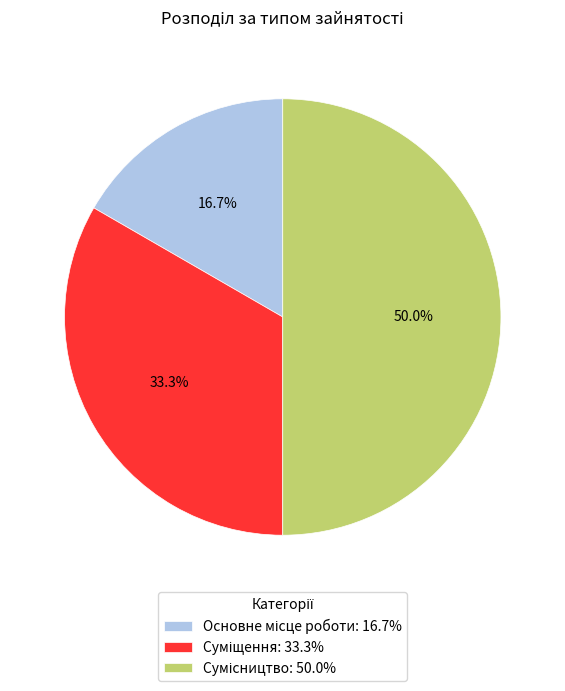

How many slices are in this pie chart?

3